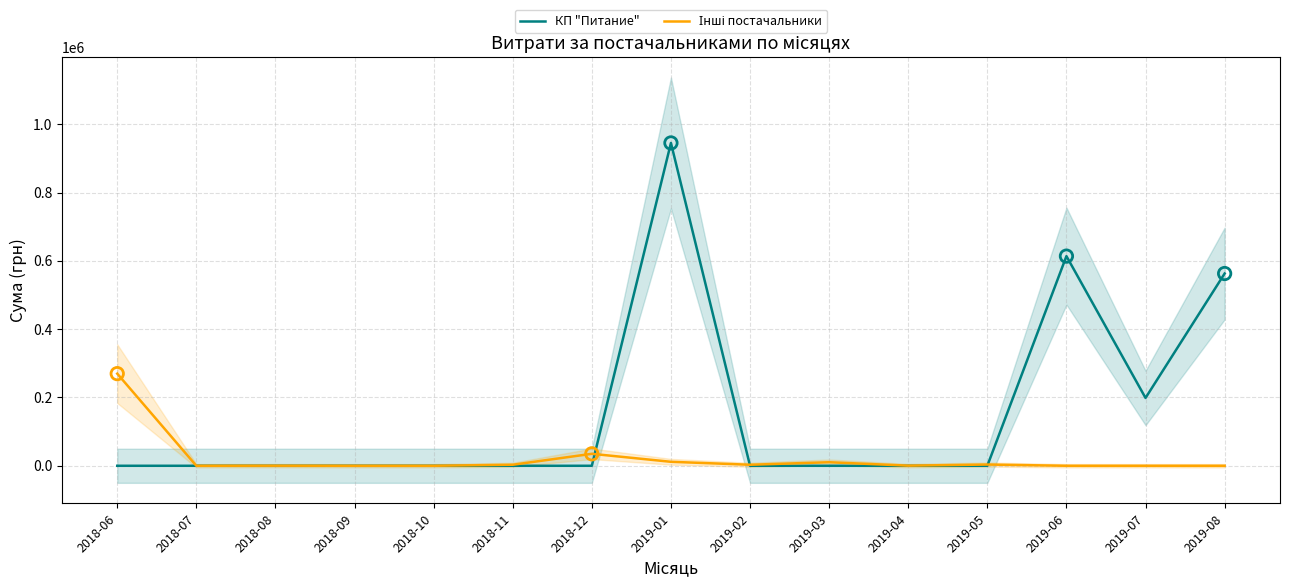

Which series has the largest Y range (max minus min)?

КП "Питание"